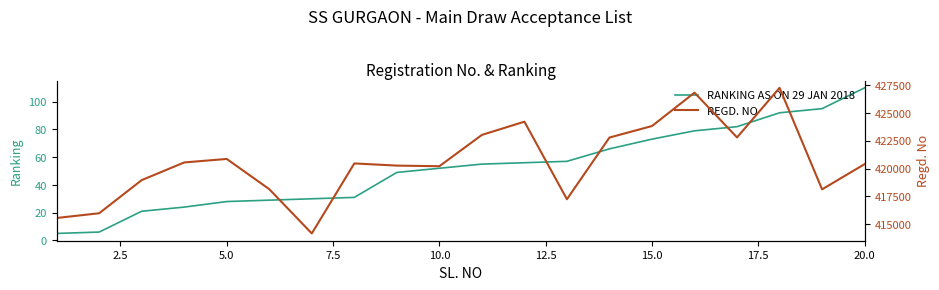

The value of RANKING AS ON 29 JAN 2018 at 15.0 is 73. True or false?

True